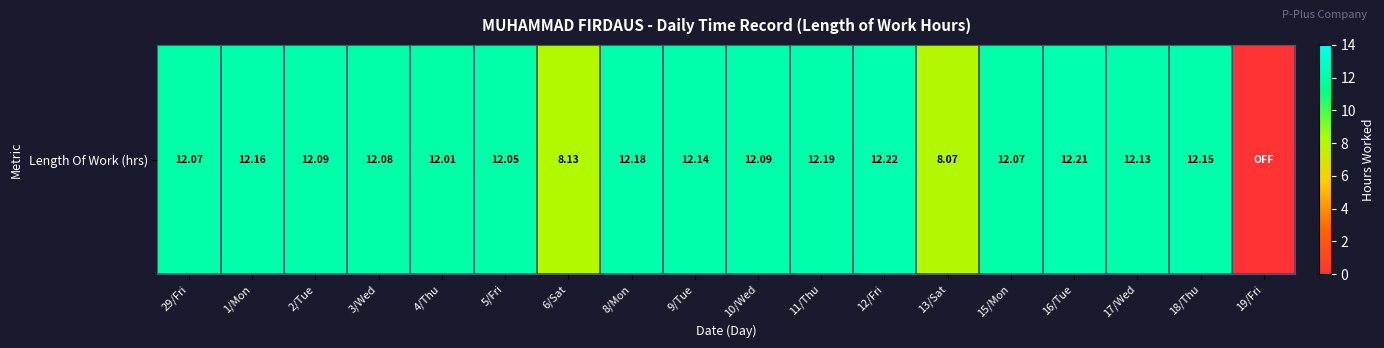

What is the maximum value shown in the chart?

12.2